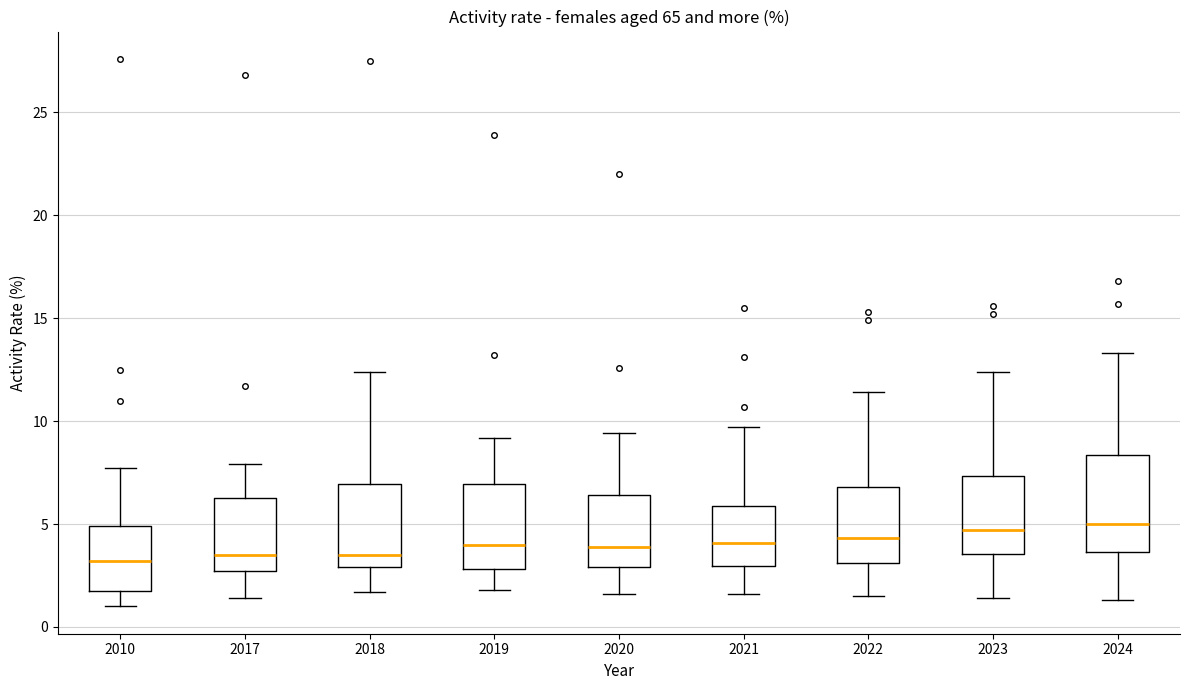

Comparing the boxes themselves (not the whiskers), which one is the tallest?

2024